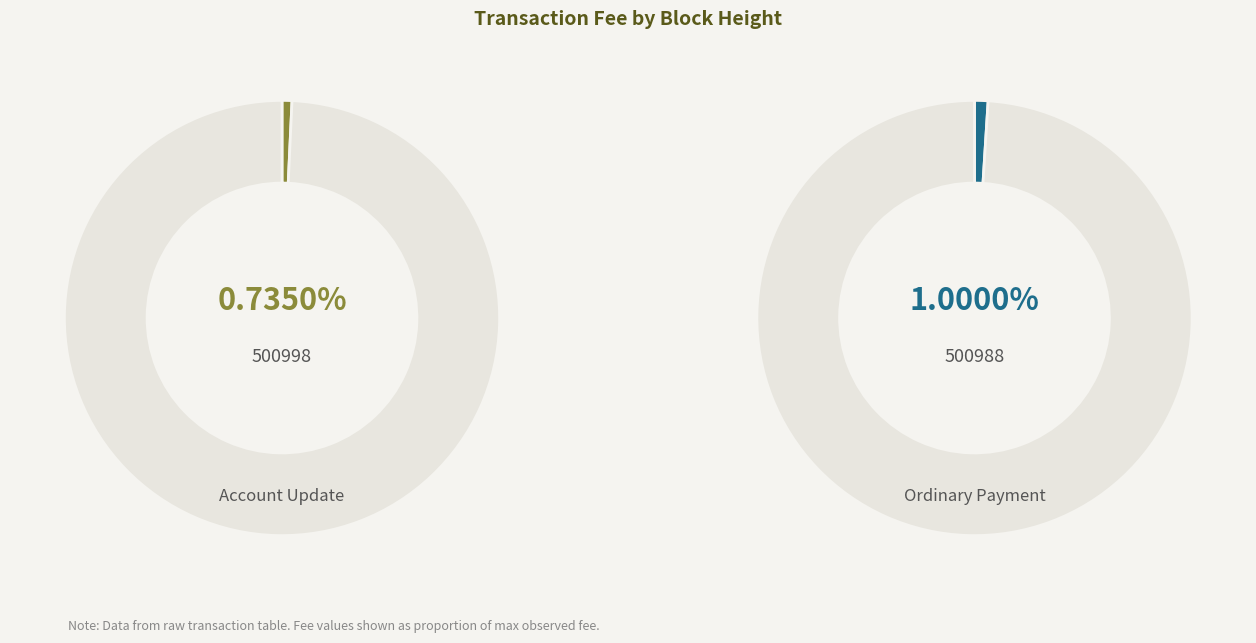

To the nearest percent, what percentage of the pie is 500998?

42%